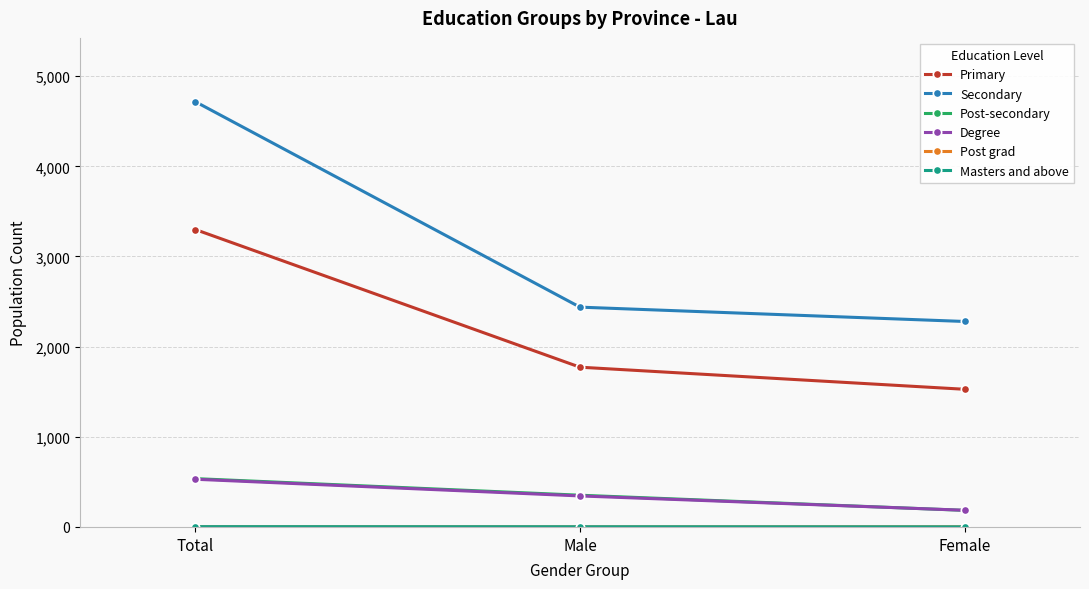

Which series changed the most between Total and Male?

Secondary